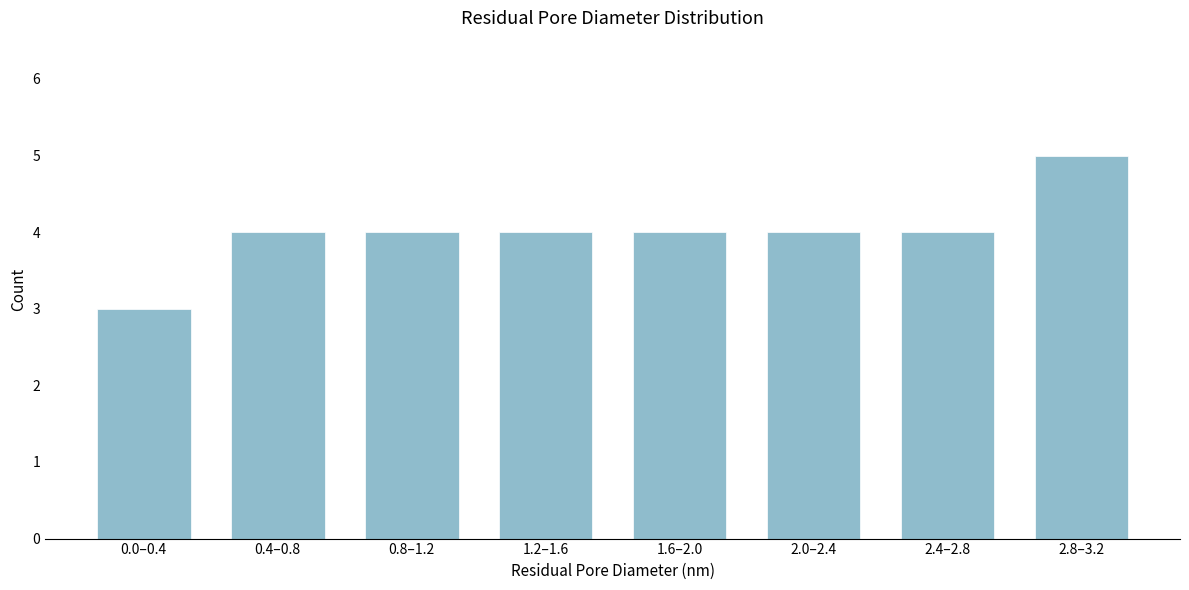

Reading right to left, transcribe all the data shown in this chart.

5	4	4	4	4	4	4	3